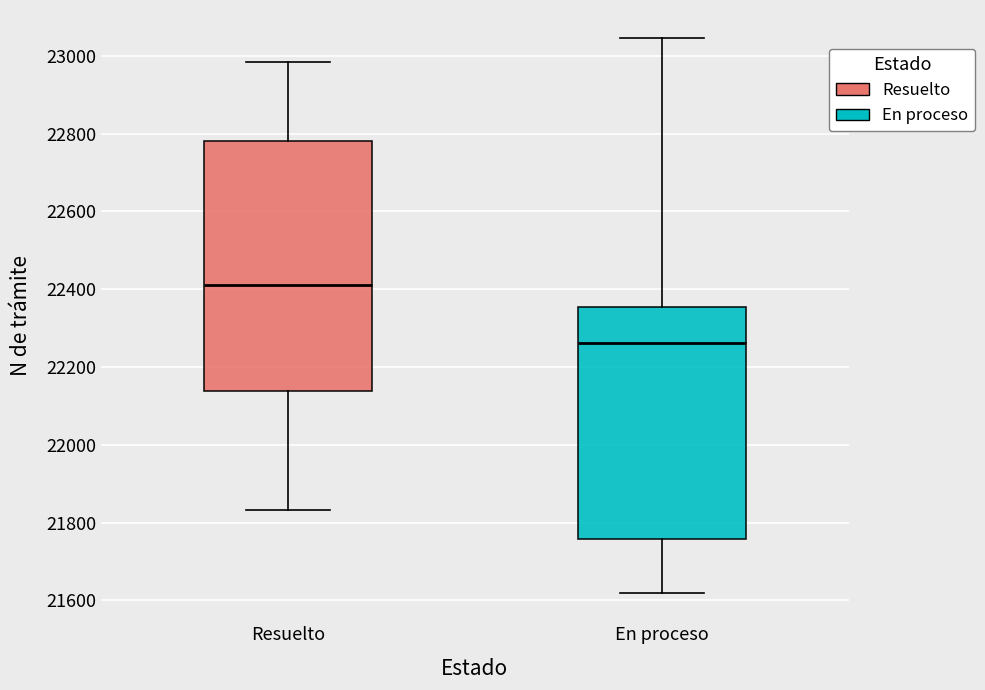

Where is the lower edge of the box for Resuelto on the y-axis? The values are not printed on the chart, so give them approximately, as read against the axis.

22140